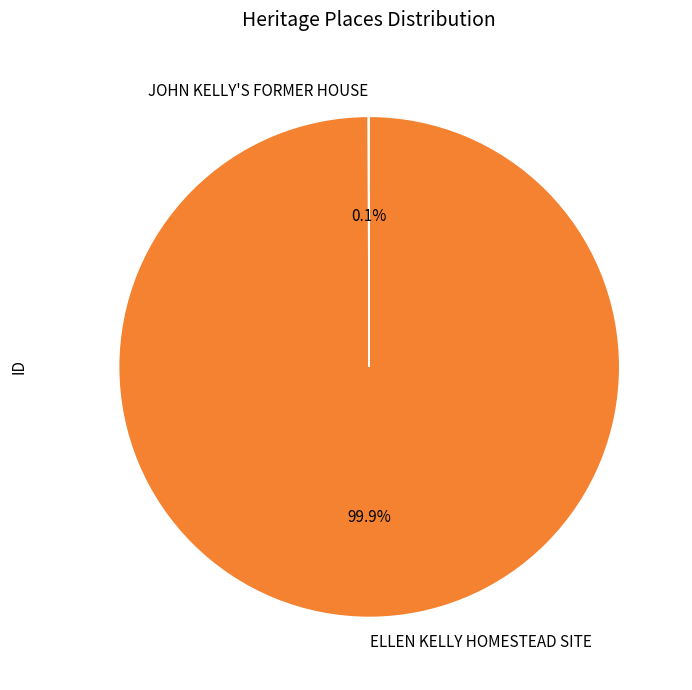

Which slice represents more than half of the pie?

ELLEN KELLY HOMESTEAD SITE